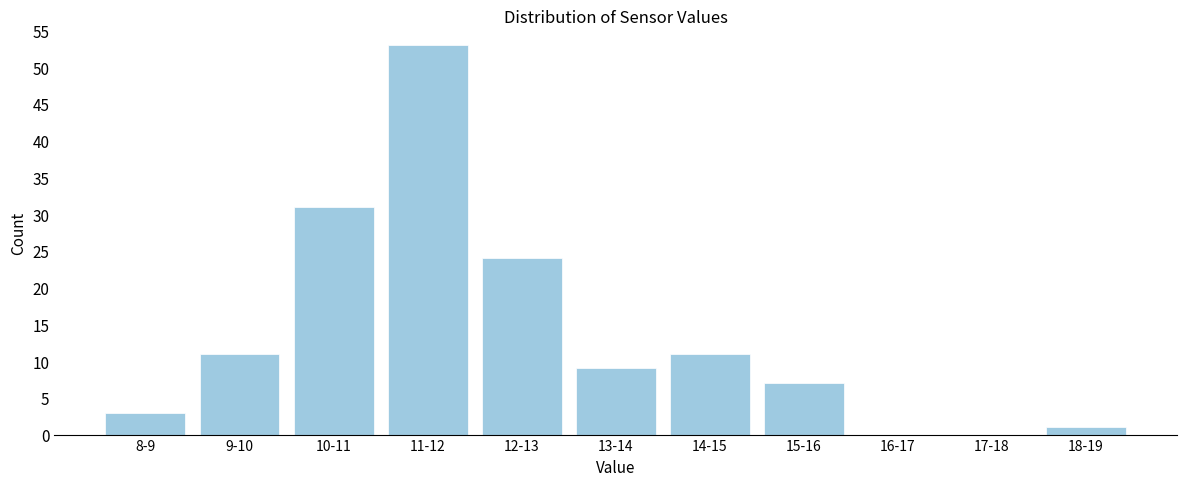

Reading left to right, transcribe all the data shown in this chart.

8-9=3	9-10=11	10-11=31	11-12=53	12-13=24	13-14=9	14-15=11	15-16=7	16-17=0	17-18=0	18-19=1